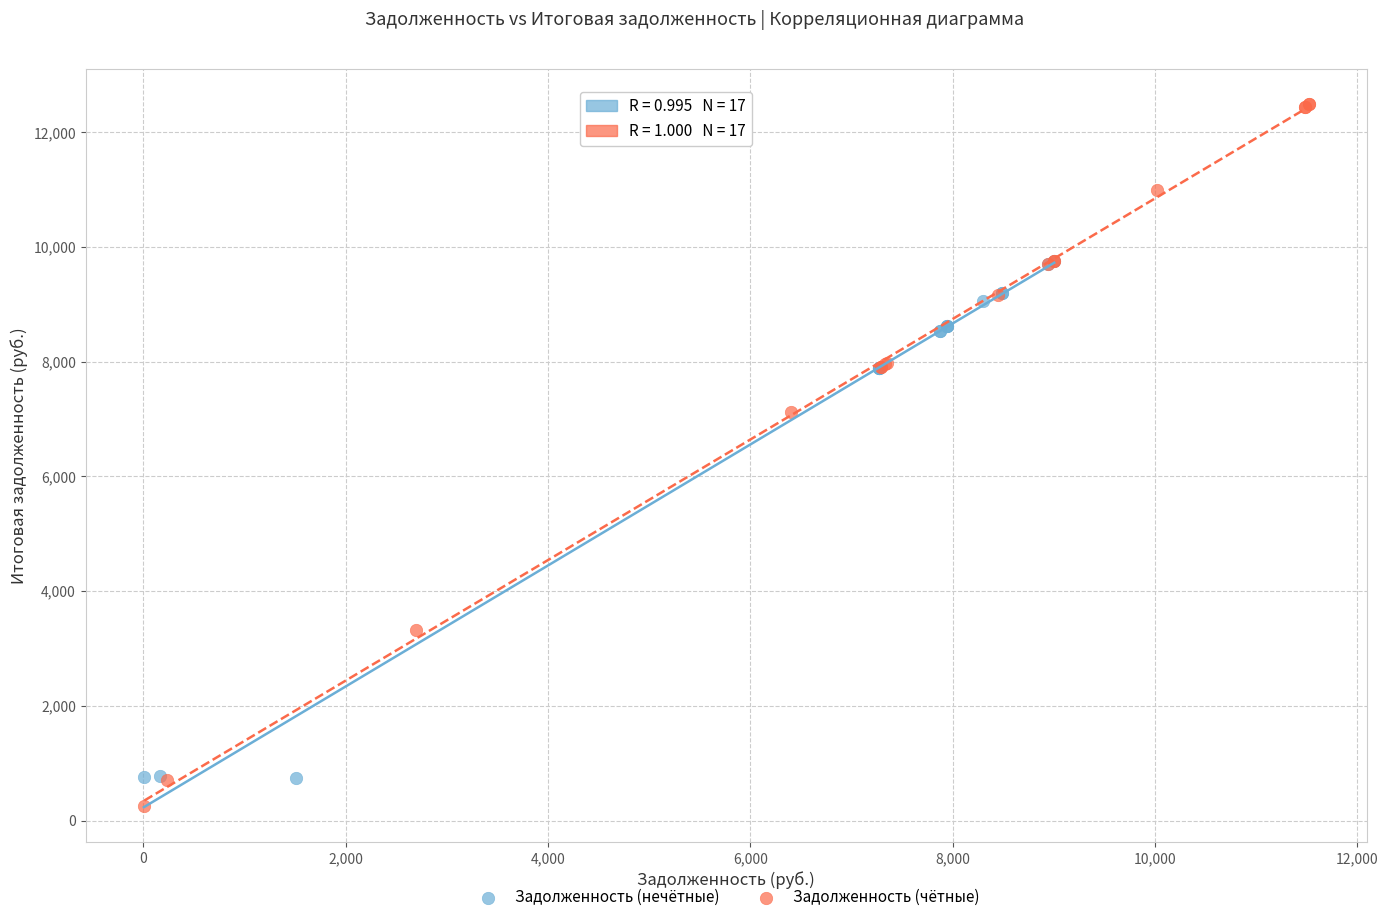

What are all the series names shown in the legend?

Задолженность (нечётные), Задолженность (чётные)